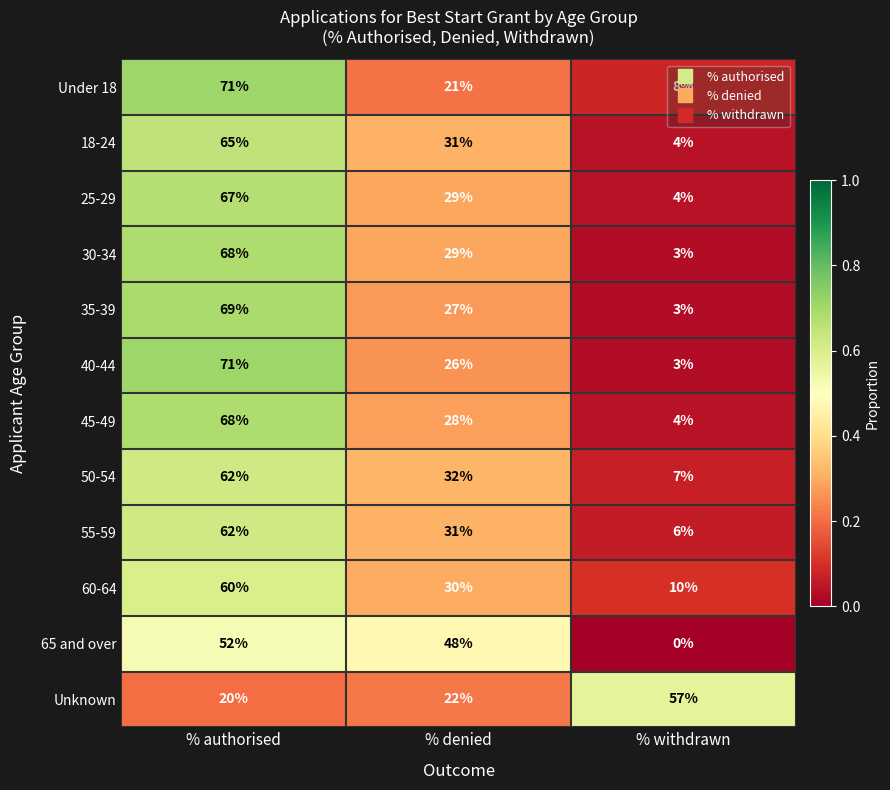

What is the highest value of the Under 18 series?

71